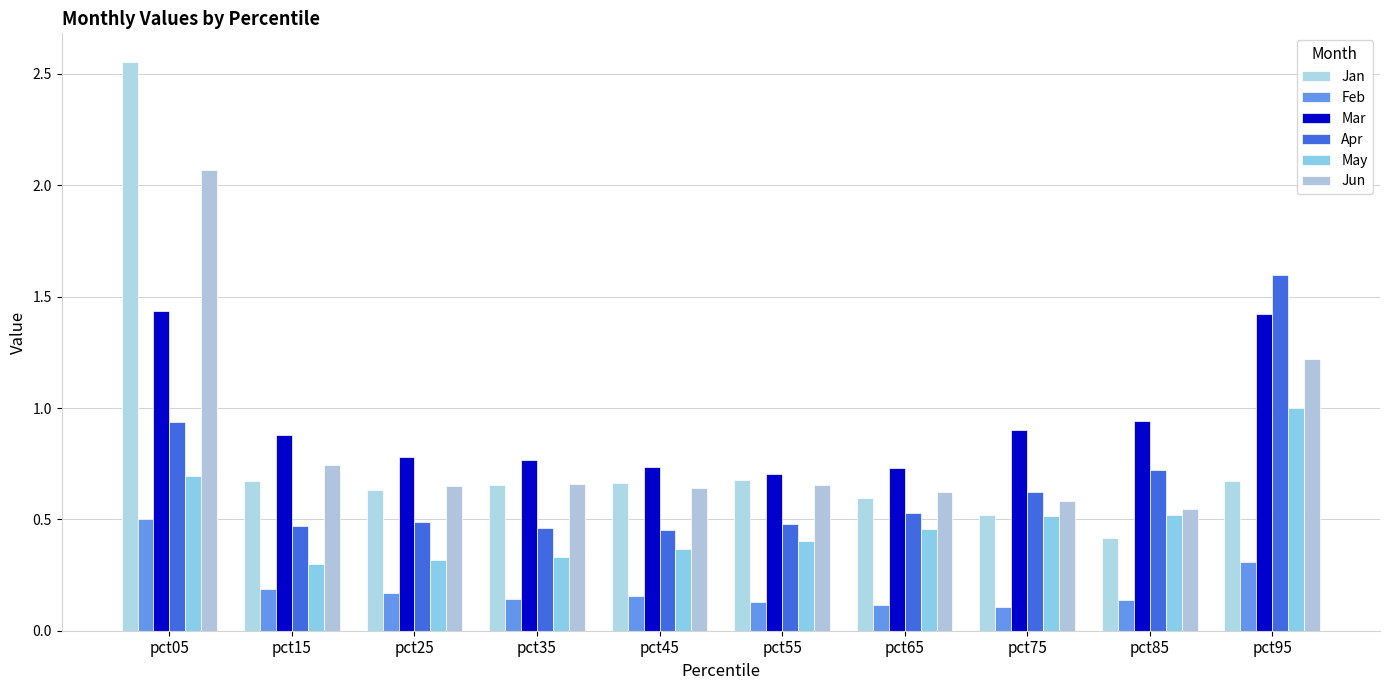

How many data points does each series have?

10